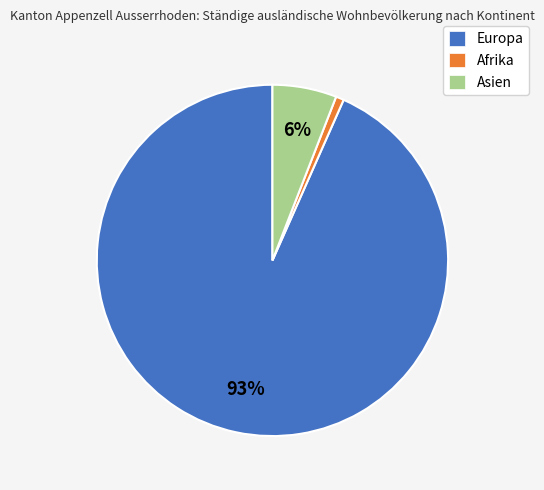

What percentage is the Asien slice, to the nearest percent?

6%